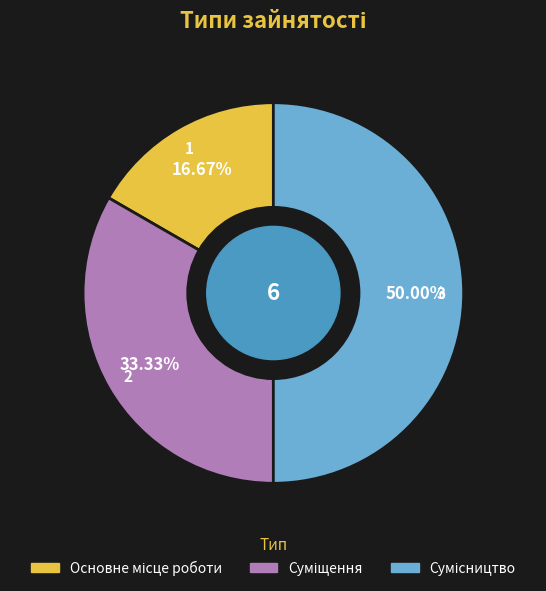

How many slices are in this pie chart?

3